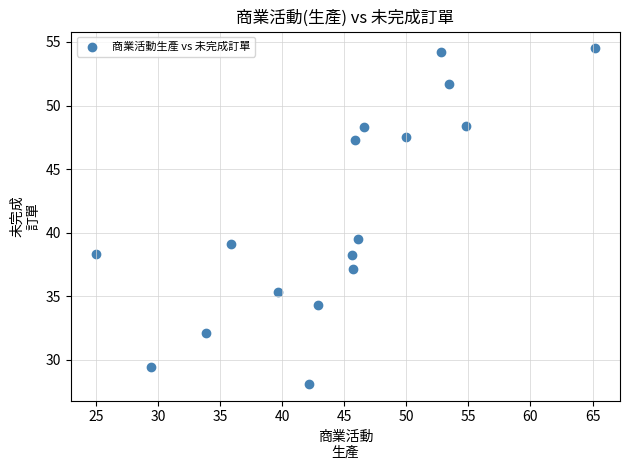

What is the range of X values (max minus min)?

40.2